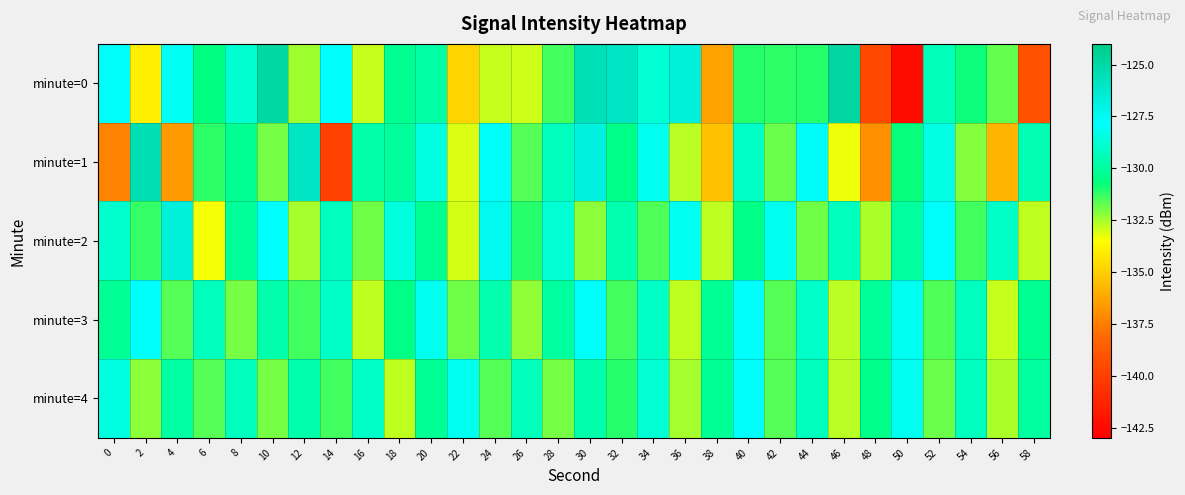

Which category has the highest value across all series?

46